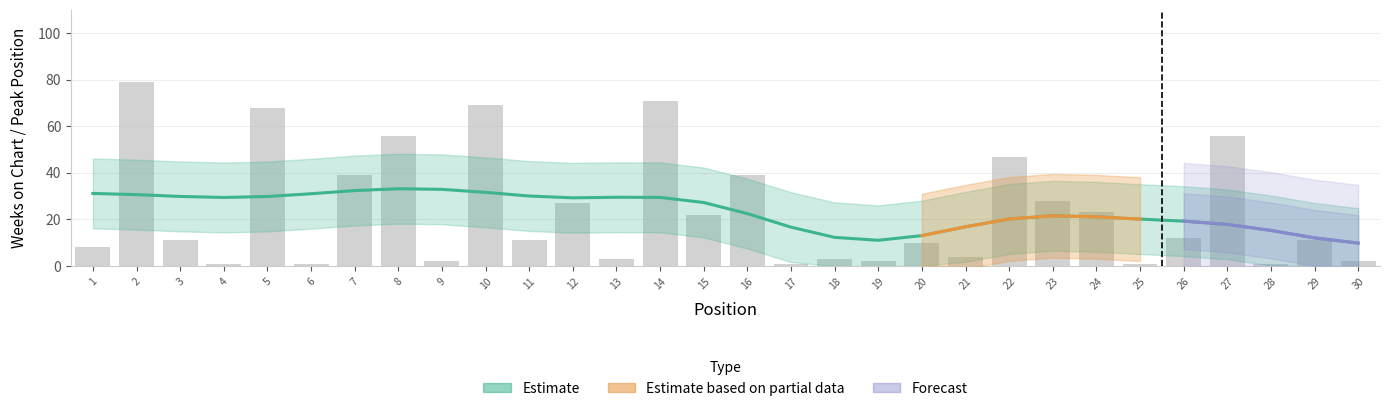

At which category does the chart reach its peak across all series?

2